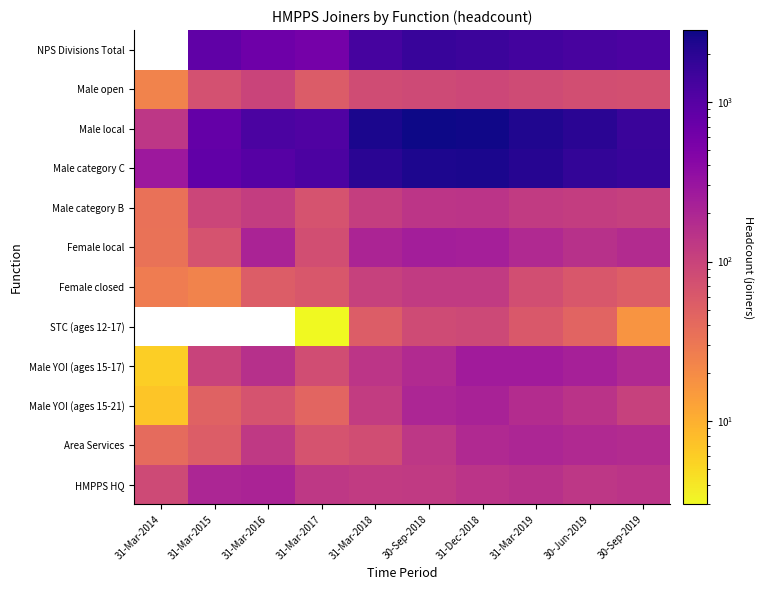

How many values in the Male category B series are below 114?

5